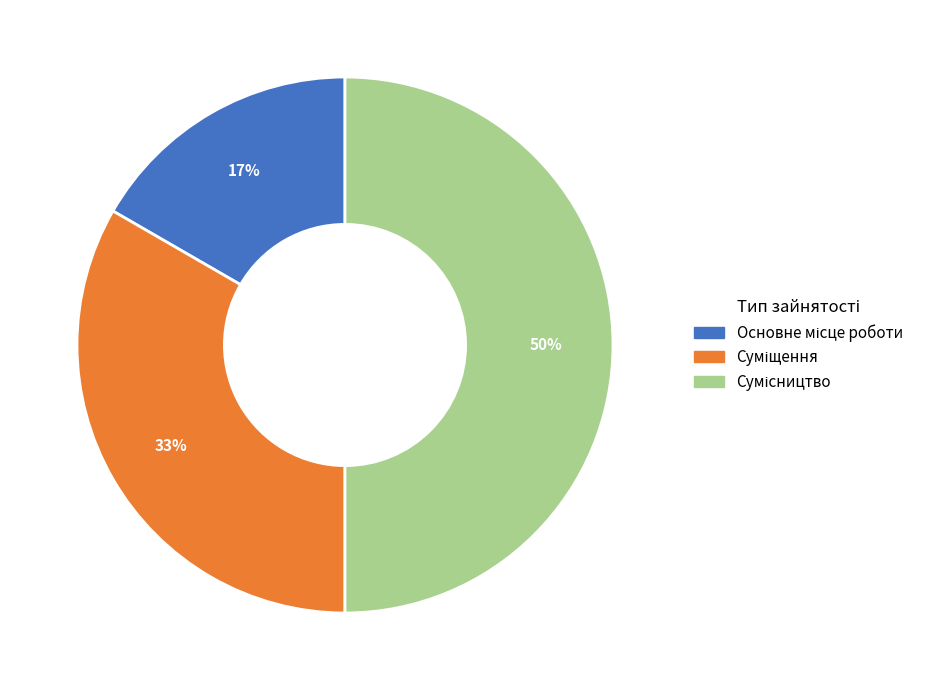

Count the number of slices in the pie.

3